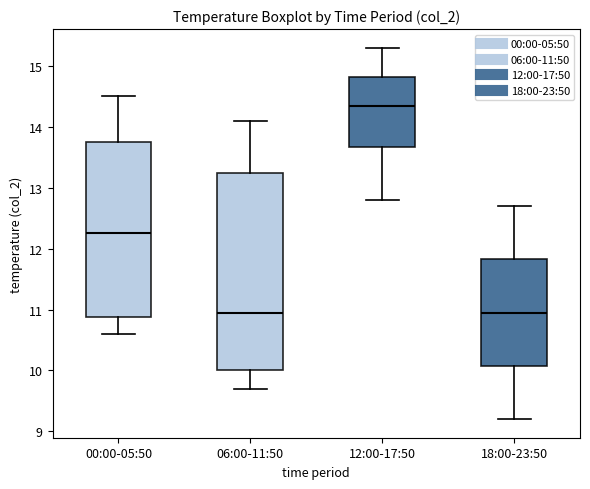

Reading left to right, read every box against the y-axis: the position of its median line, the range the box covers, and the ends of its whiskers. The values are not printed on the chart, so give them approximately, as read against the axis.

00:00-05:50: median 12.3, box 10.9 to 13.8, whiskers 10.6 to 14.5
06:00-11:50: median 11.0, box 10.0 to 13.3, whiskers 9.7 to 14.1
12:00-17:50: median 14.4, box 13.7 to 14.8, whiskers 12.8 to 15.3
18:00-23:50: median 11.0, box 10.1 to 11.8, whiskers 9.2 to 12.7